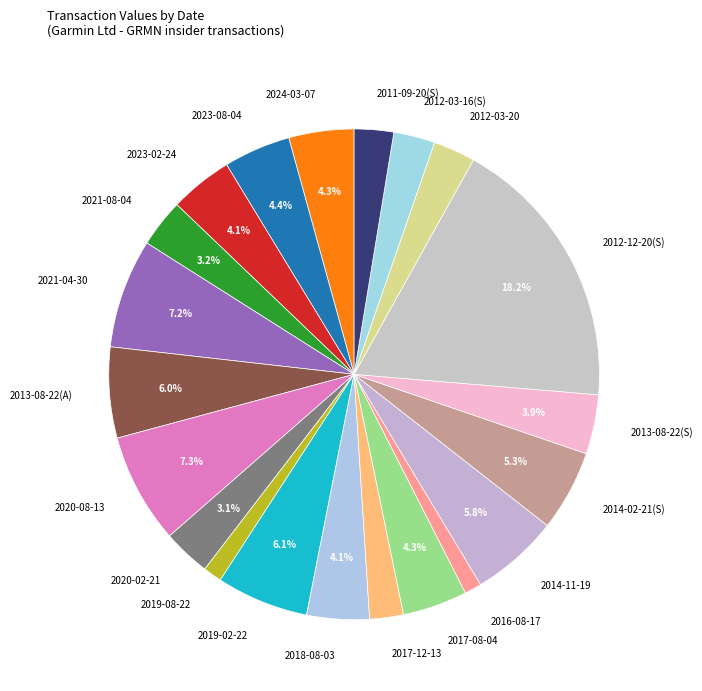

Which has a higher value, 2020-02-21 or 2023-02-24?

2023-02-24